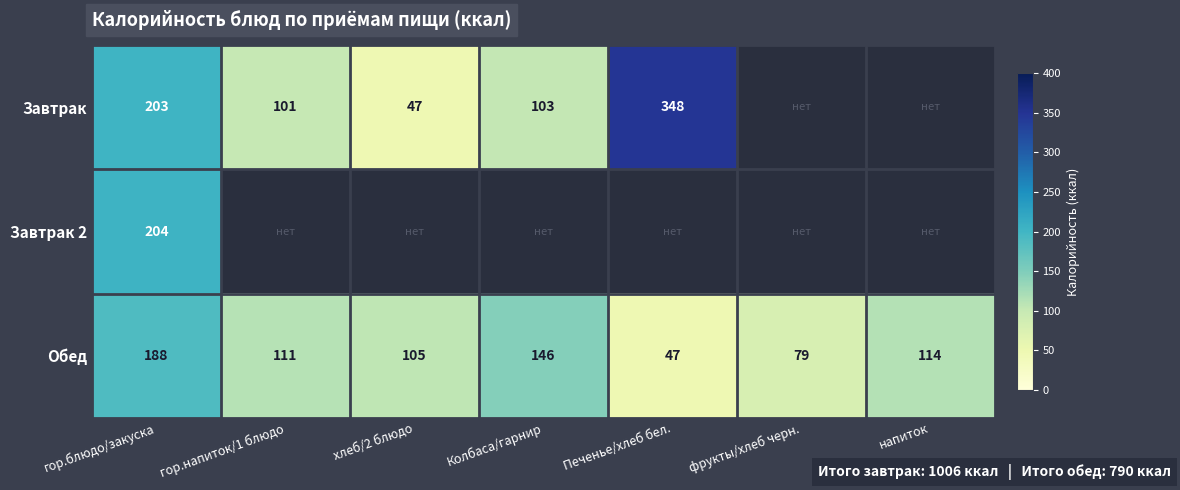

What is the spread (max minus min) of values at гор.блюдо/закуска?

16